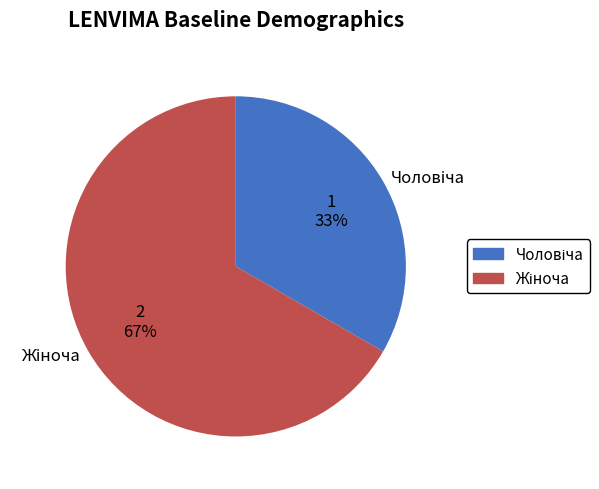

Does any single category account for the majority?

Yes